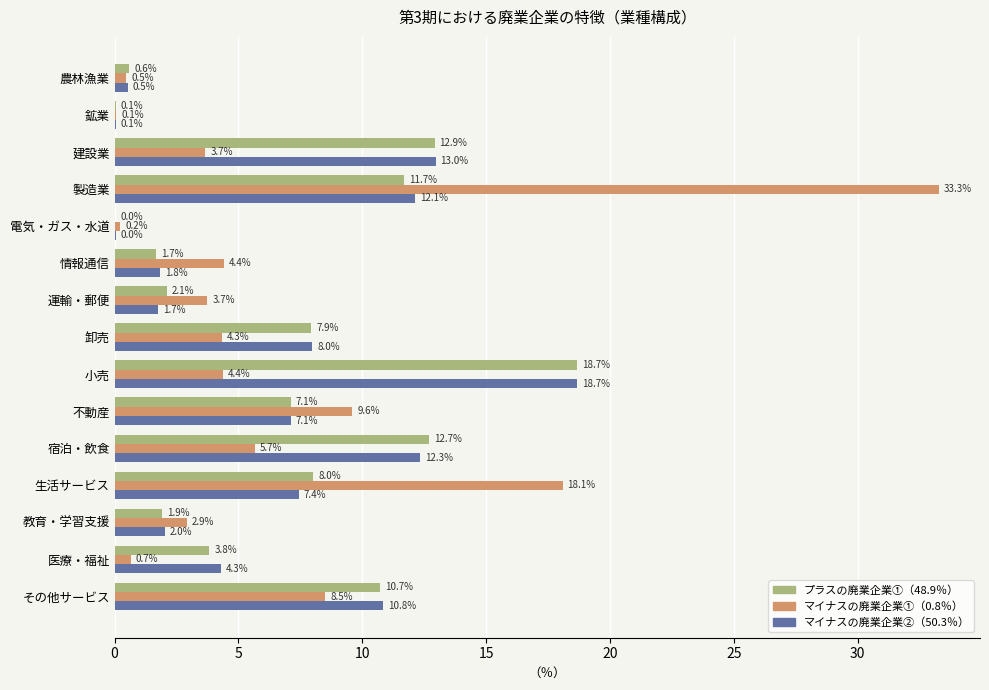

At which category is the sum across all series the highest?

製造業